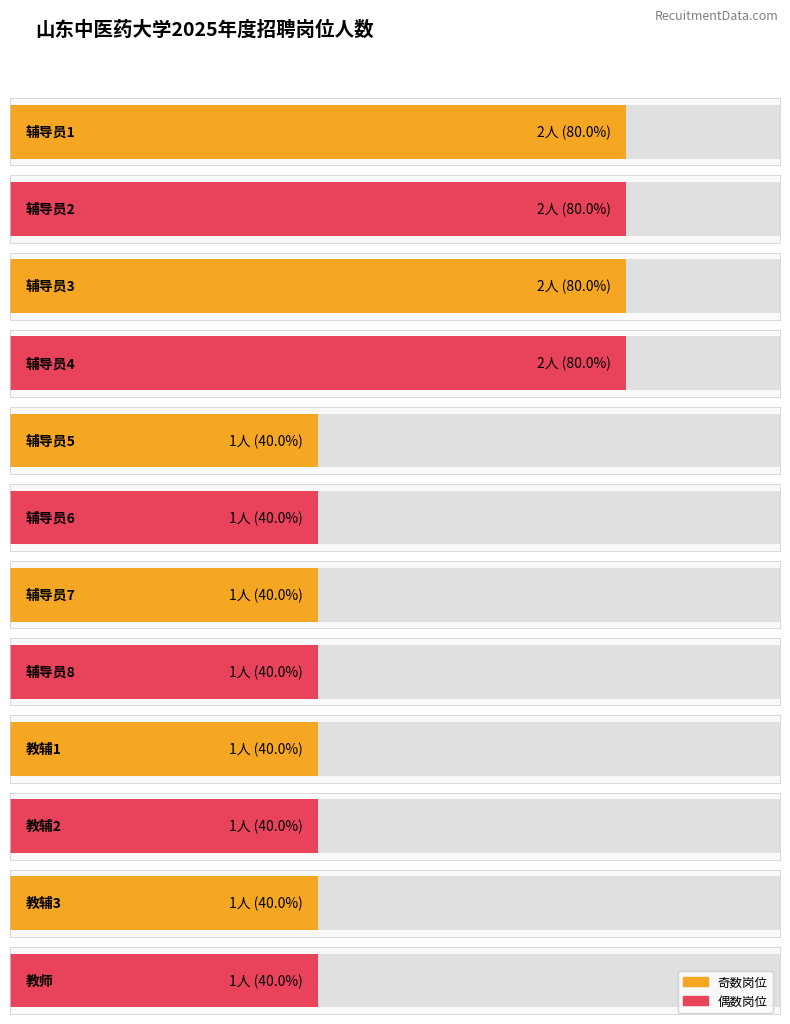

What is the ratio of the value at 辅导员3 to the value at 教辅1?

2.0